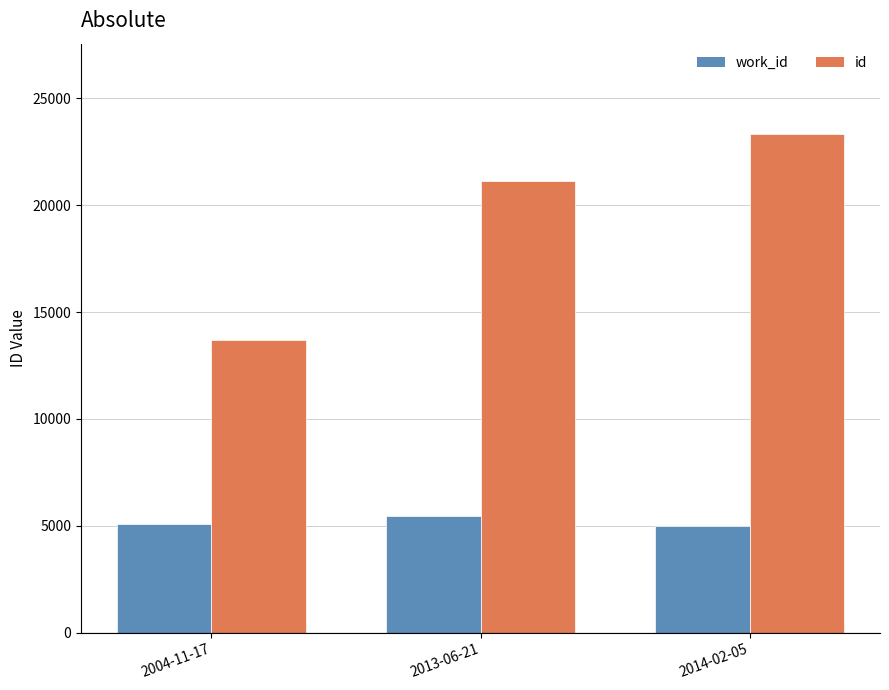

The id series shows 34516 at 2014-02-05. True or false?

False